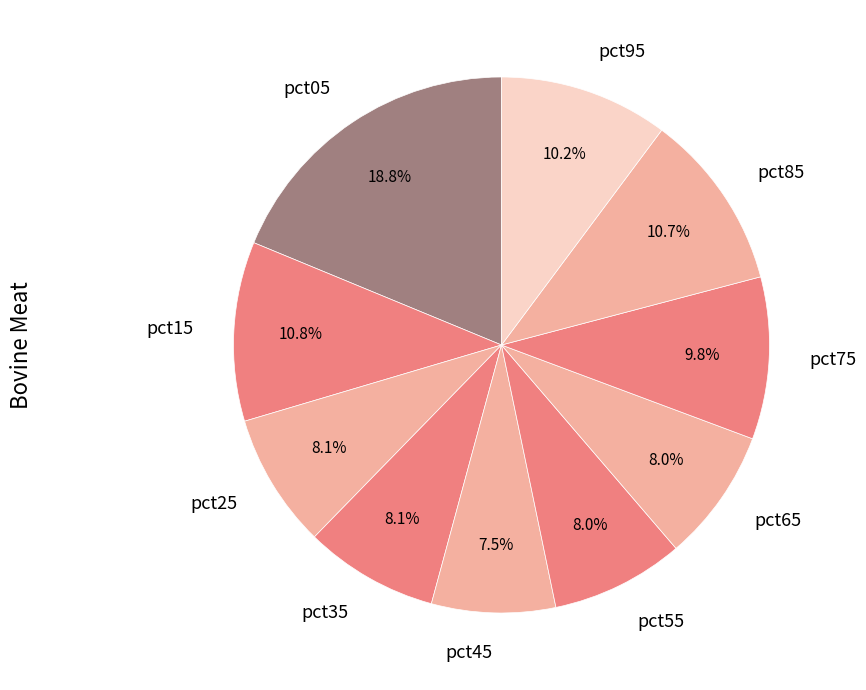

Does any single category account for the majority?

No